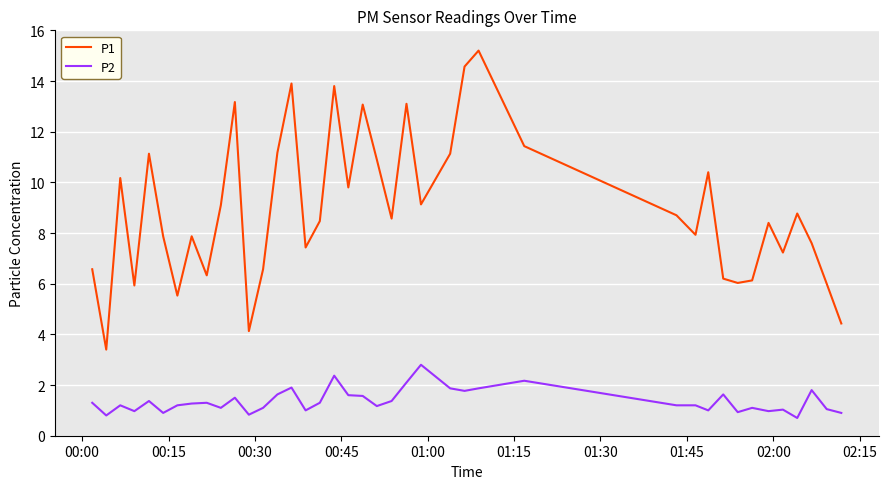

Which series has the widest spread of values?

P1